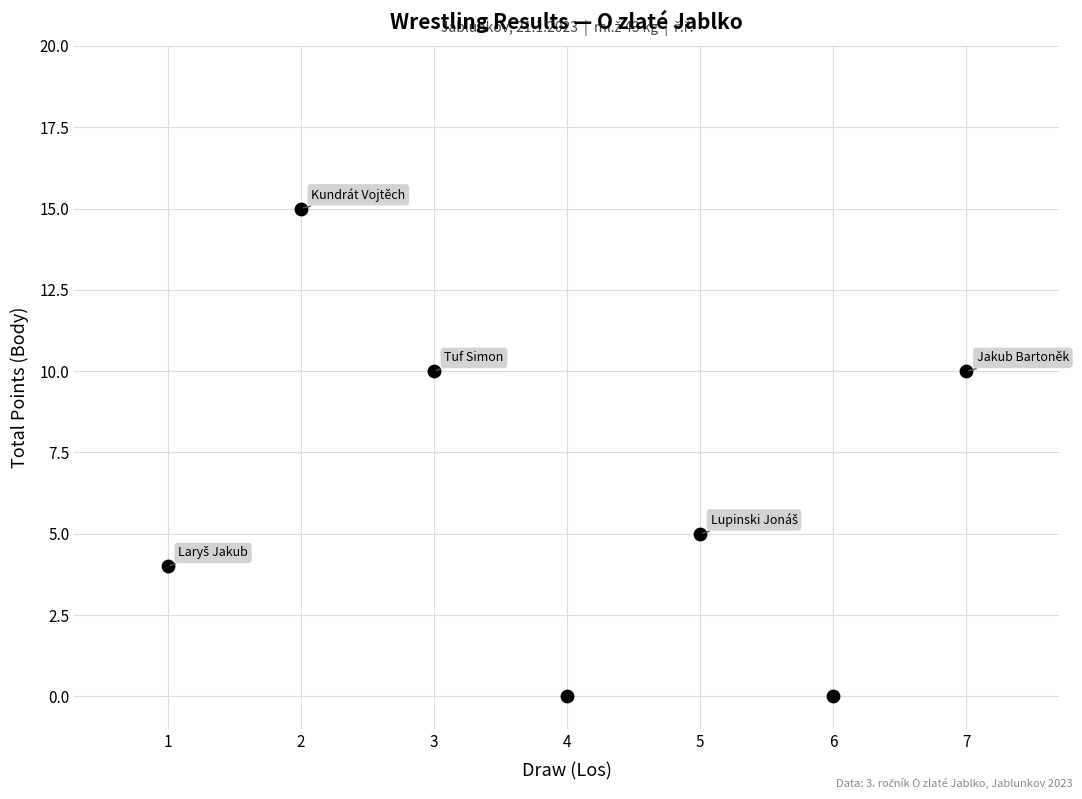

What is the range of Y values (max minus min)?

15